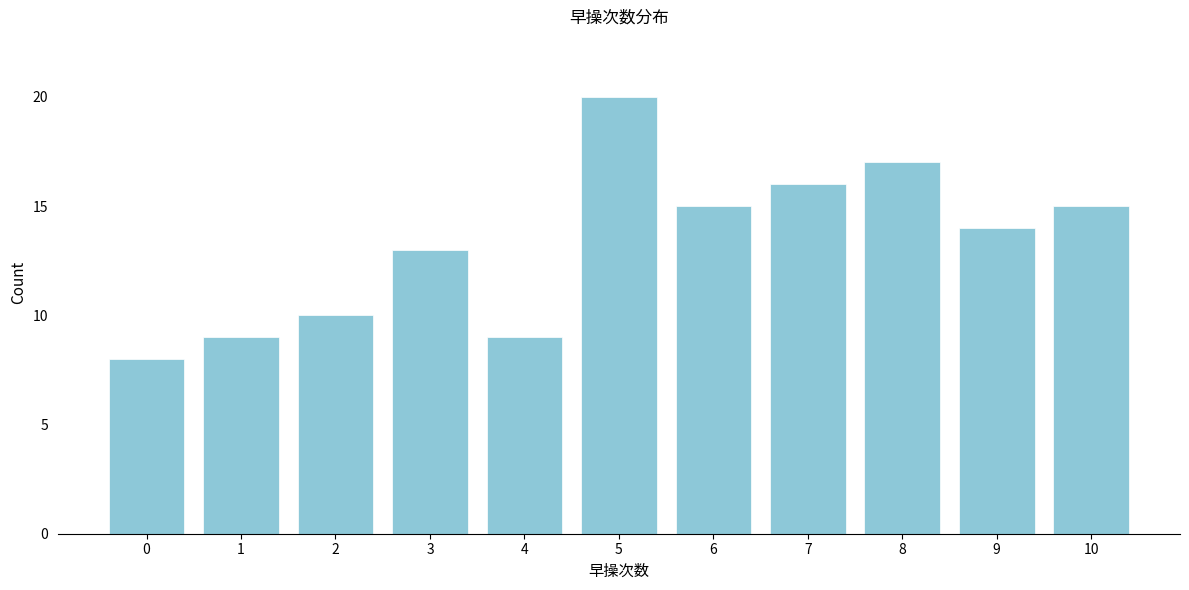

Reading left to right, extract all data points from this chart.

0=8	1=9	2=10	3=13	4=9	5=20	6=15	7=16	8=17	9=14	10=15